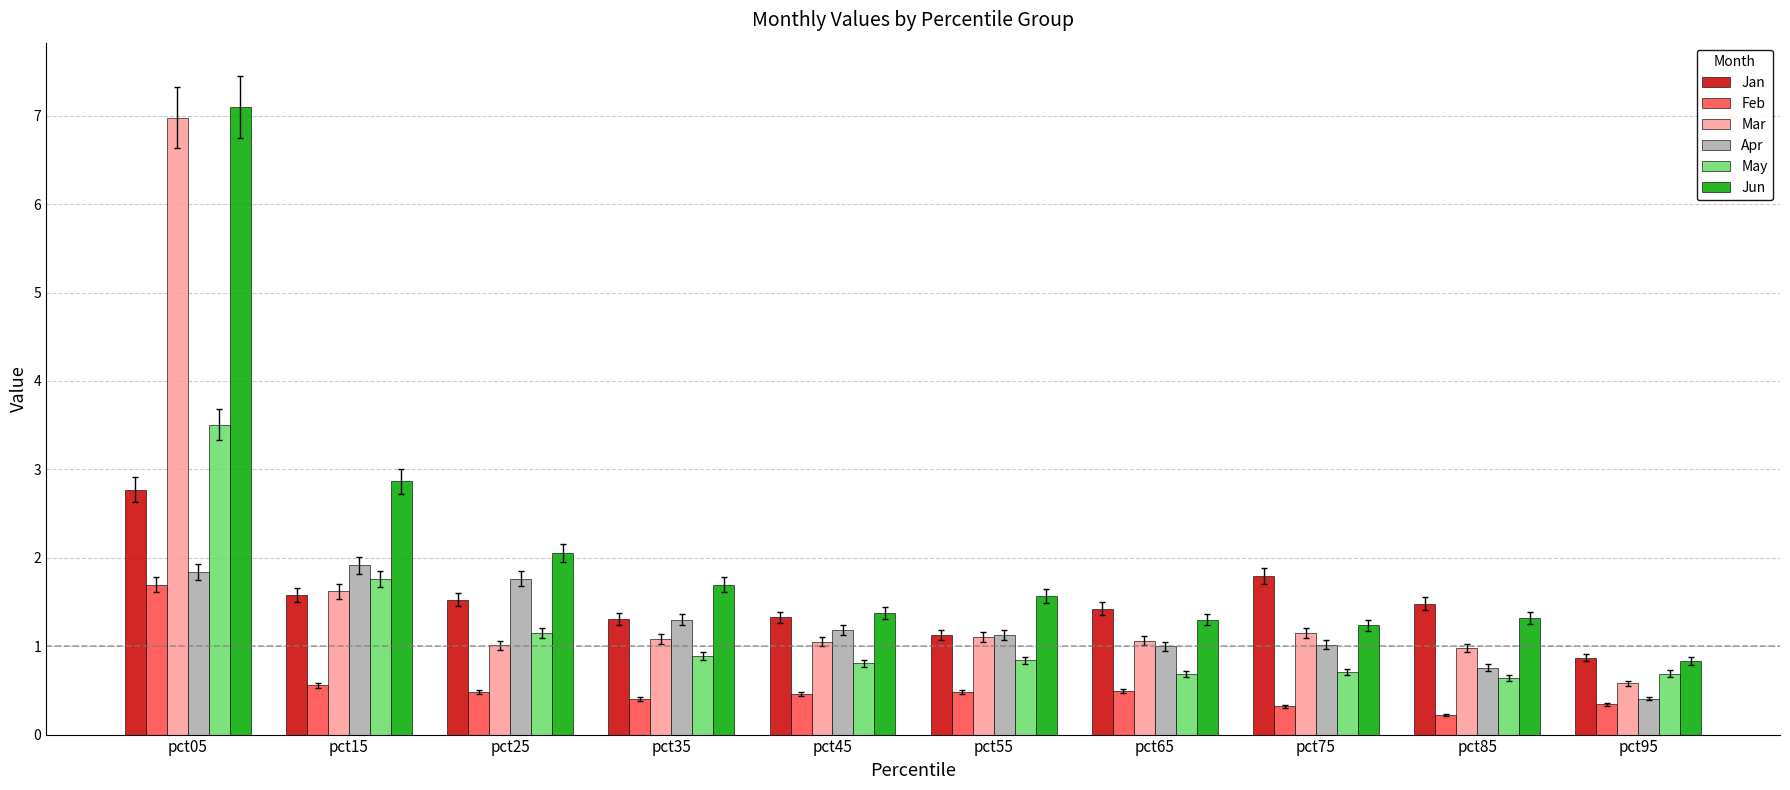

The value of Jan at pct25 is 2.5. True or false?

False